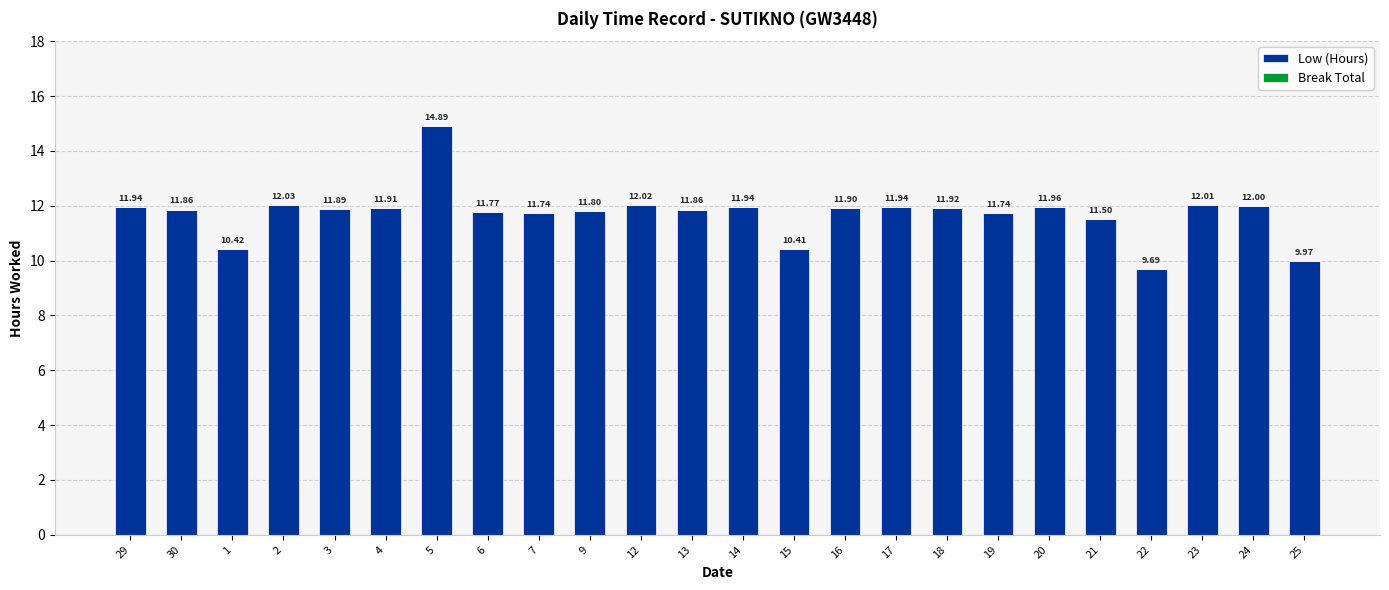

Between 15 and 24, which is larger?

24